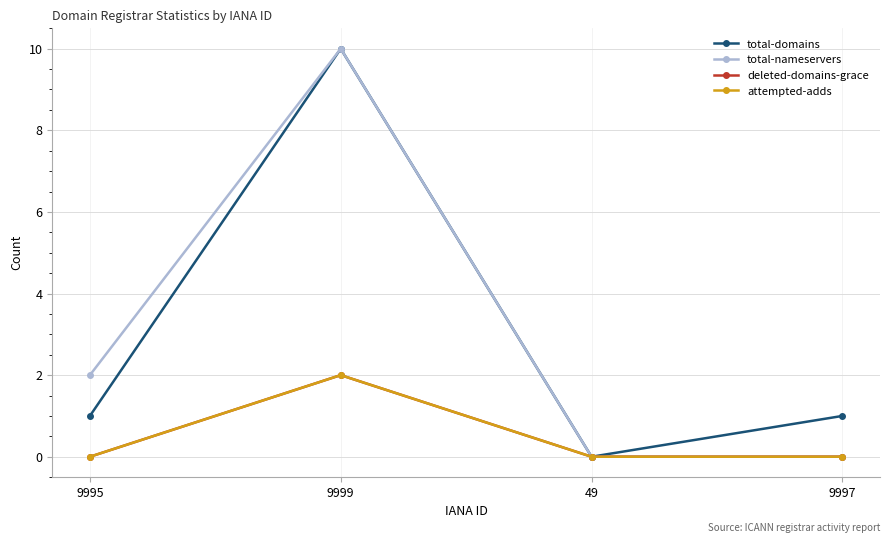

What is the highest value of the total-domains series?

10